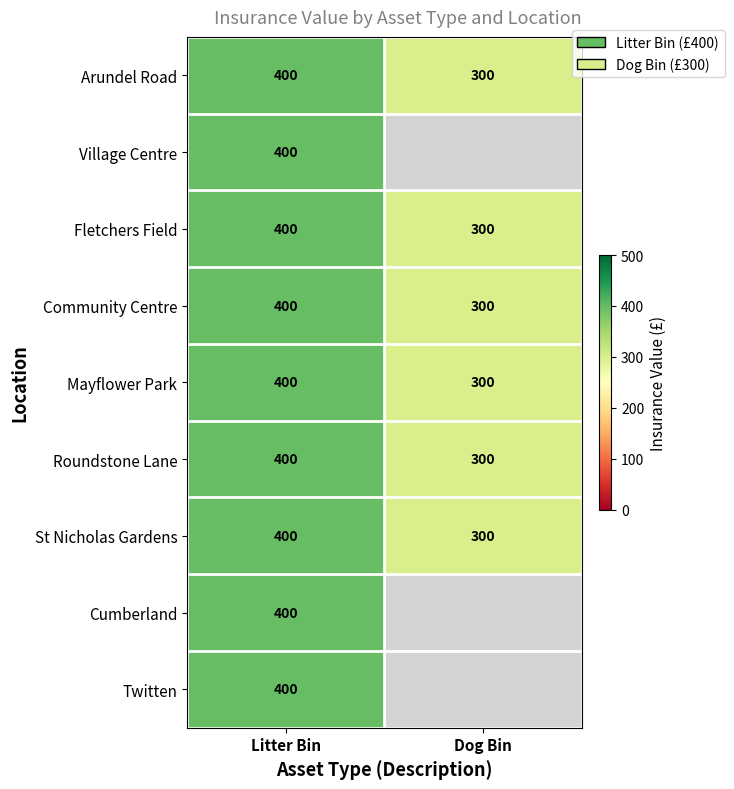

What is the total value across all series at Litter Bin?

3600